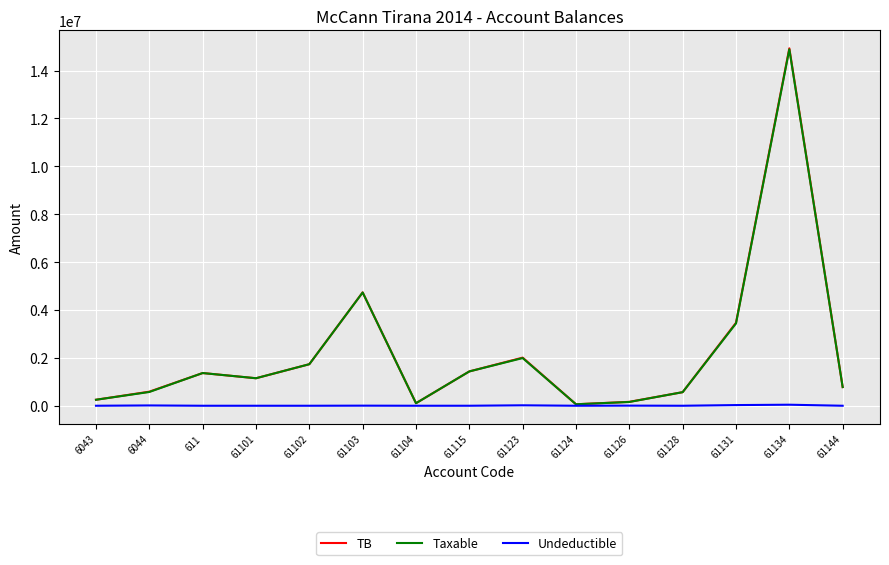

What is the maximum value shown in the chart?

14931158.8